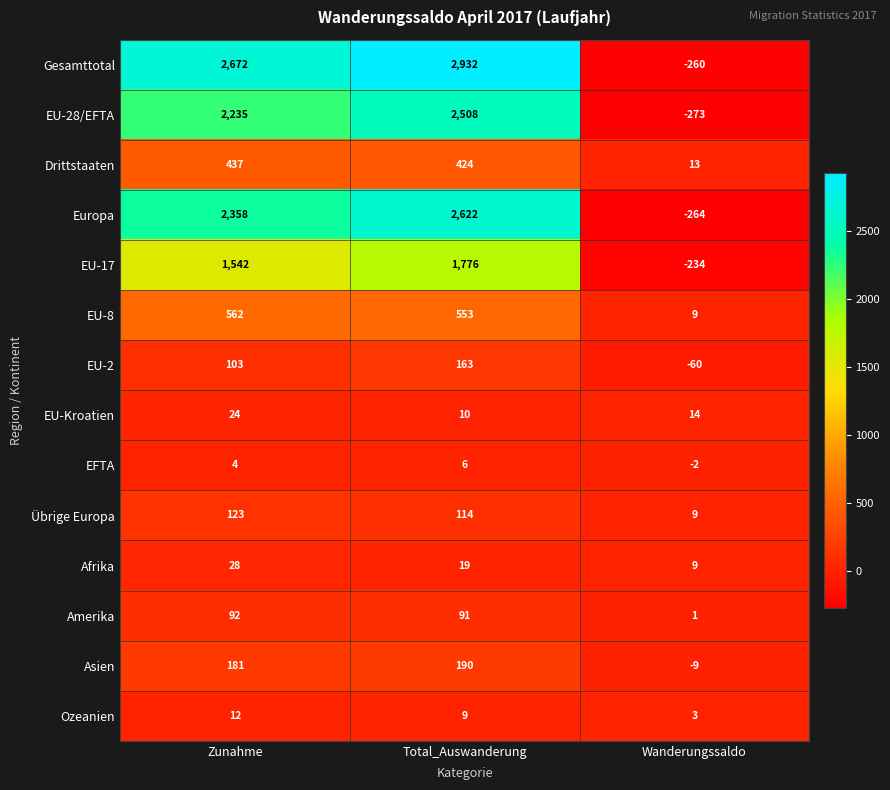

How many values in EU-2 are below zero?

1